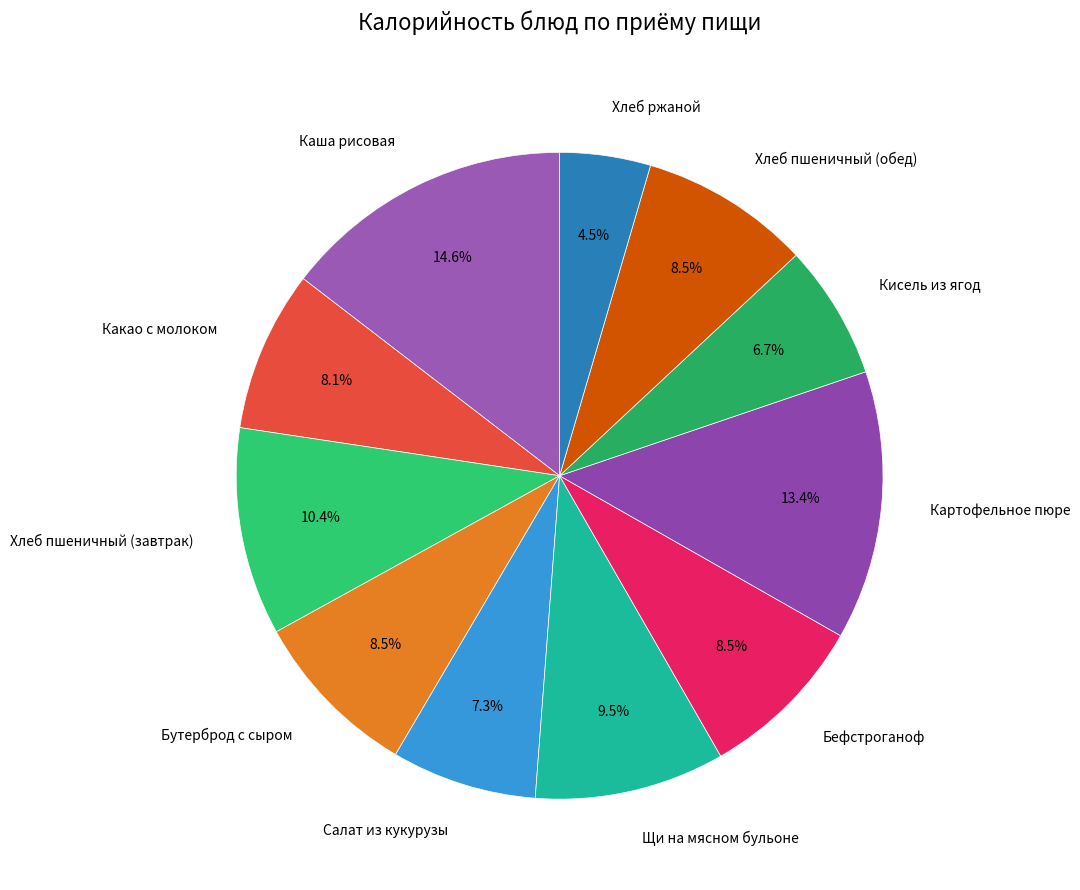

Between Какао с молоком and Картофельное пюре, which is larger?

Картофельное пюре